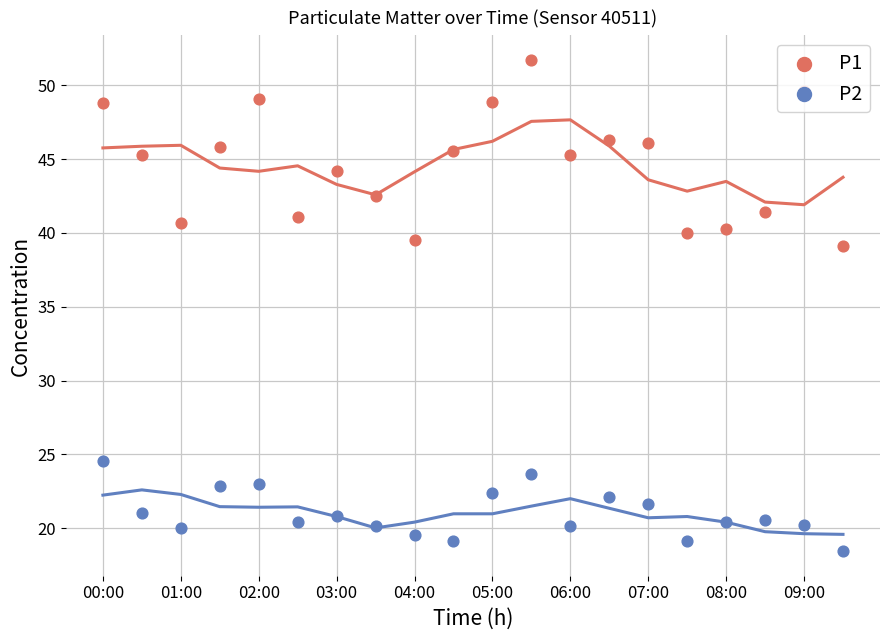

Which series contains the lowest Y value?

P2